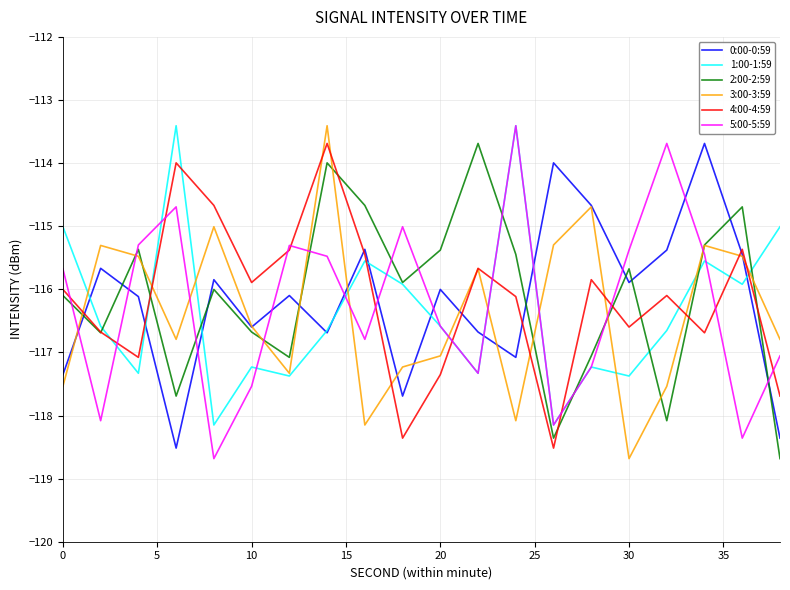

True or false: 5:00-5:59 and 0:00-0:59 cross at least once.

True